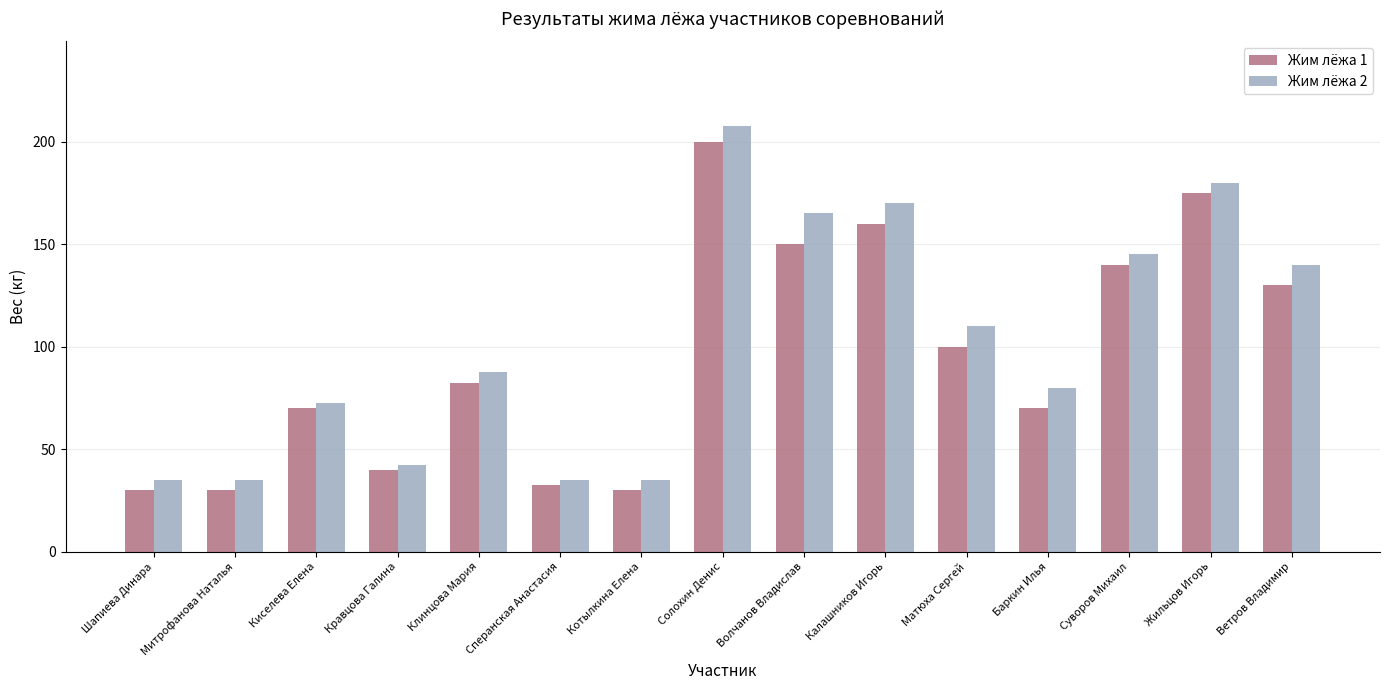

What is the maximum value for Жим лёжа 1?

200.0